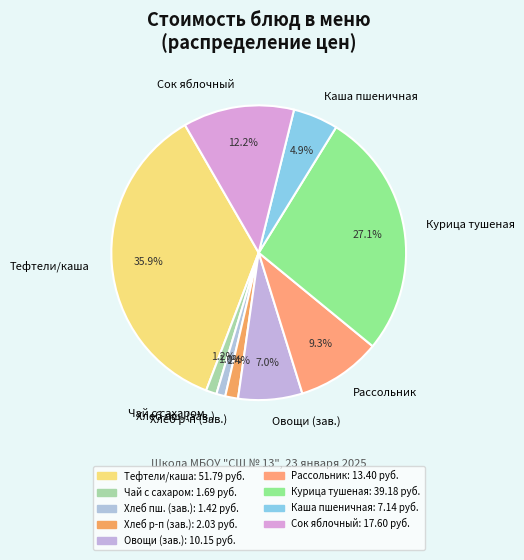

Is the sum of Хлеб пш. (зав.) and Сок яблочный greater than half?

No